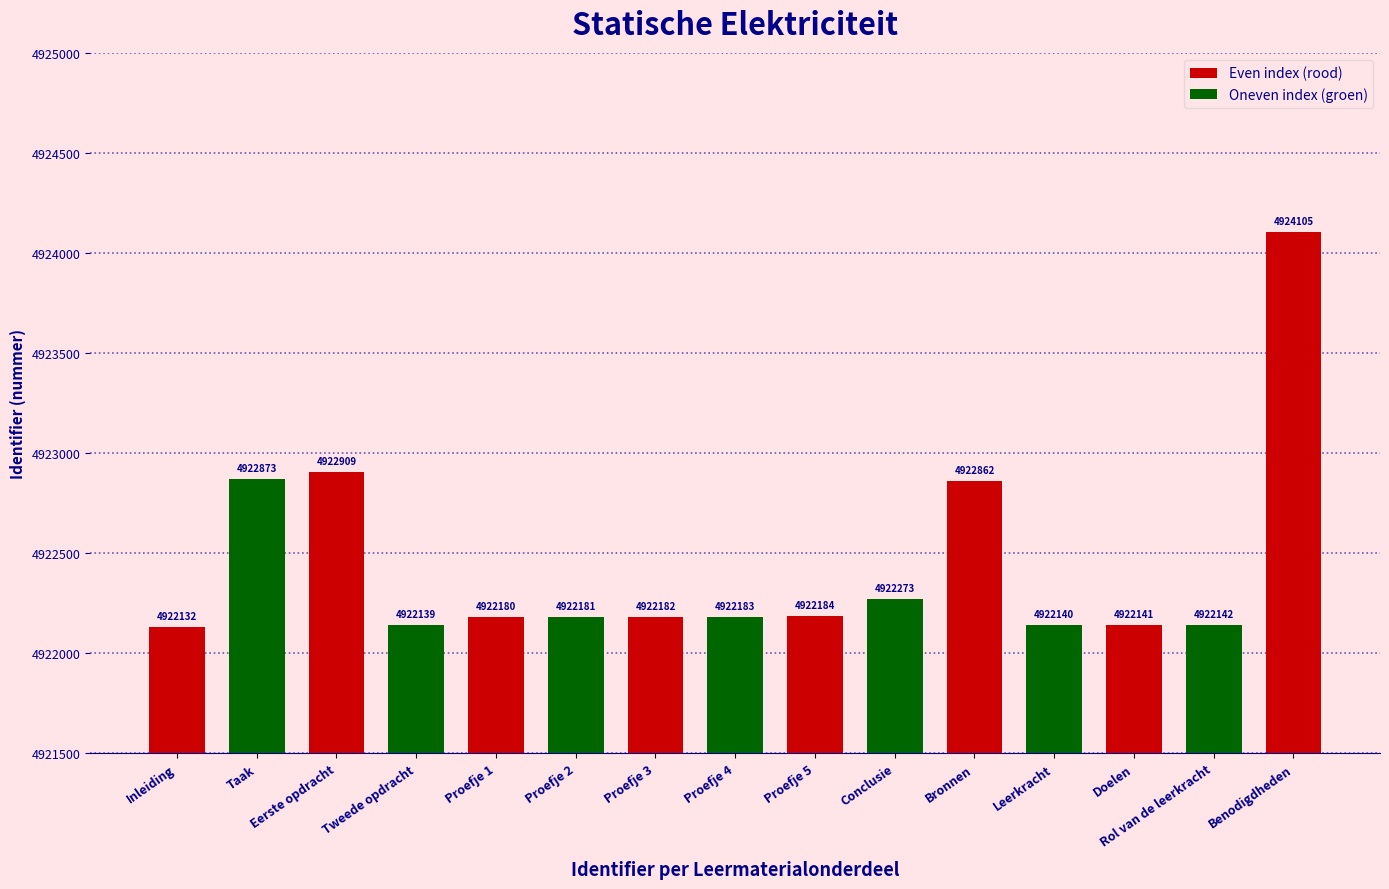

What is the label of the 8th bar from the left?

Proefje 4